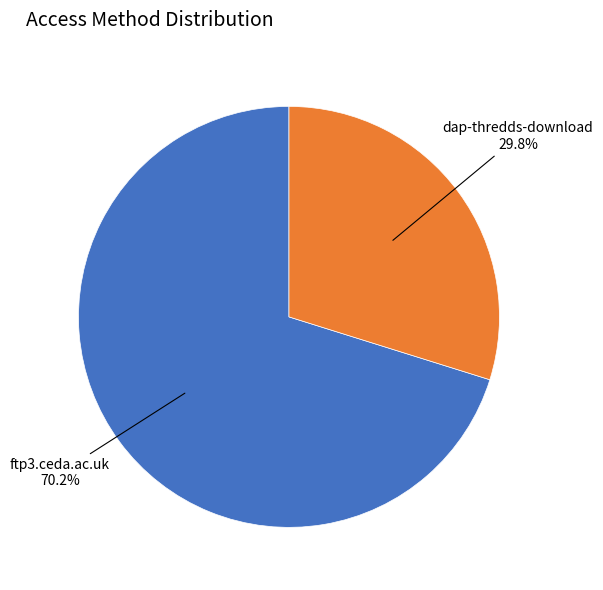

The dap-thredds-download slice represents 40% of the pie. True or false?

False